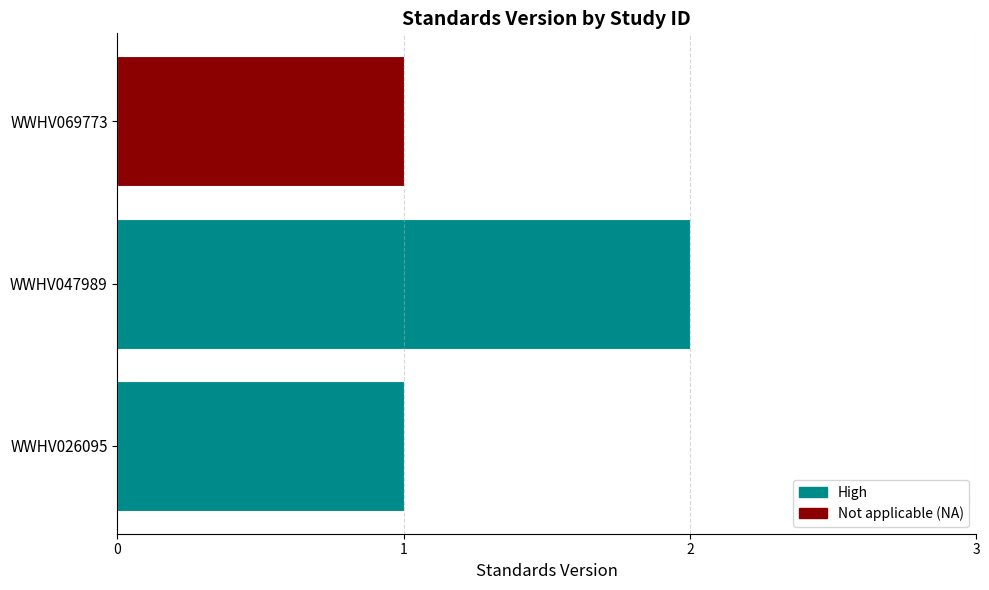

Does the chart contain any negative values?

No